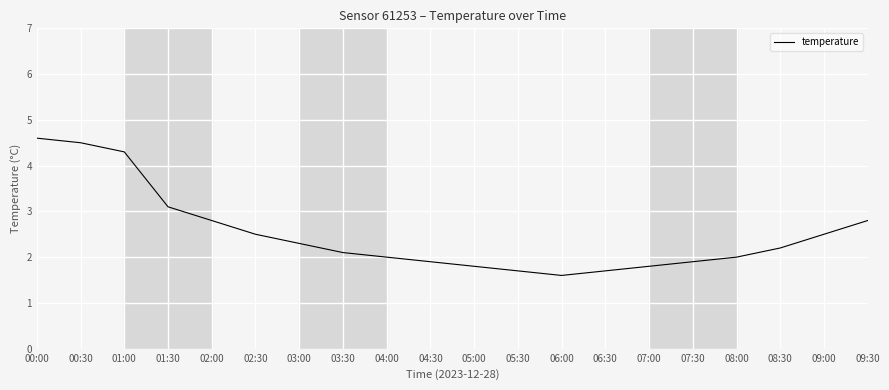

Reading left to right, list all the values displayed in this chart.

4.6	4.5	4.3	3.1	2.8	2.5	2.3	2.1	2.0	1.9	1.8	1.7	1.6	1.7	1.8	1.9	2.0	2.2	2.5	2.8